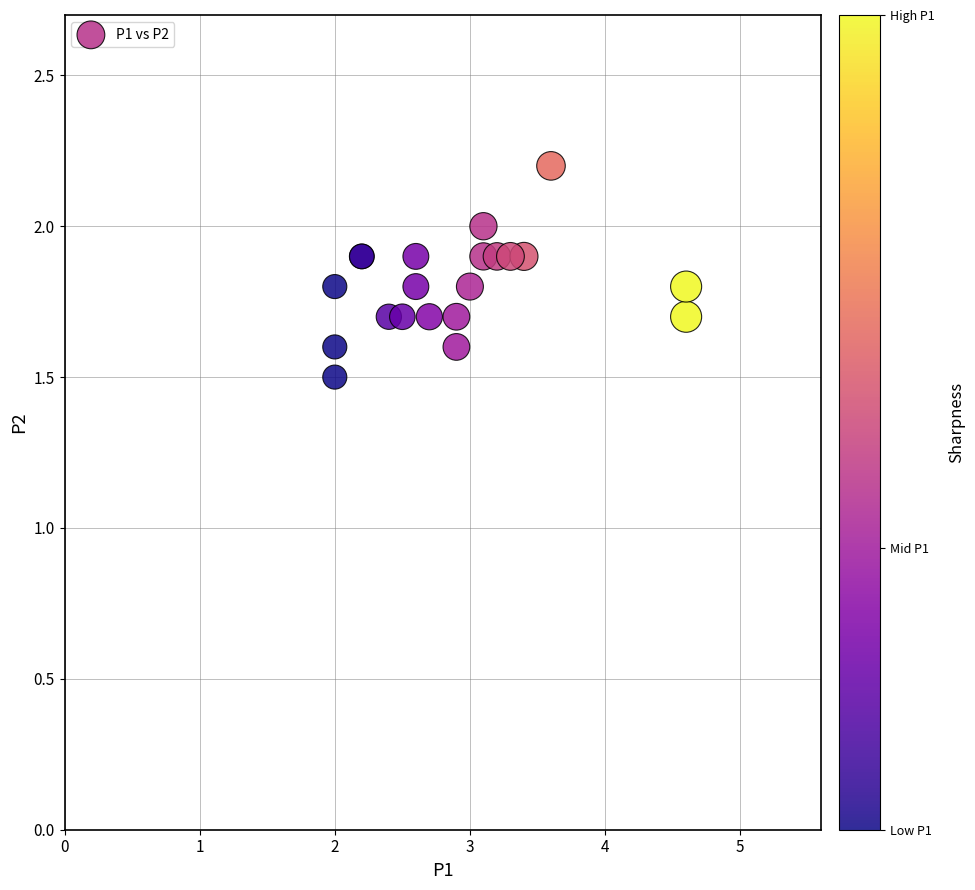

What Y value in the scatter plot is closest to 1?

1.5